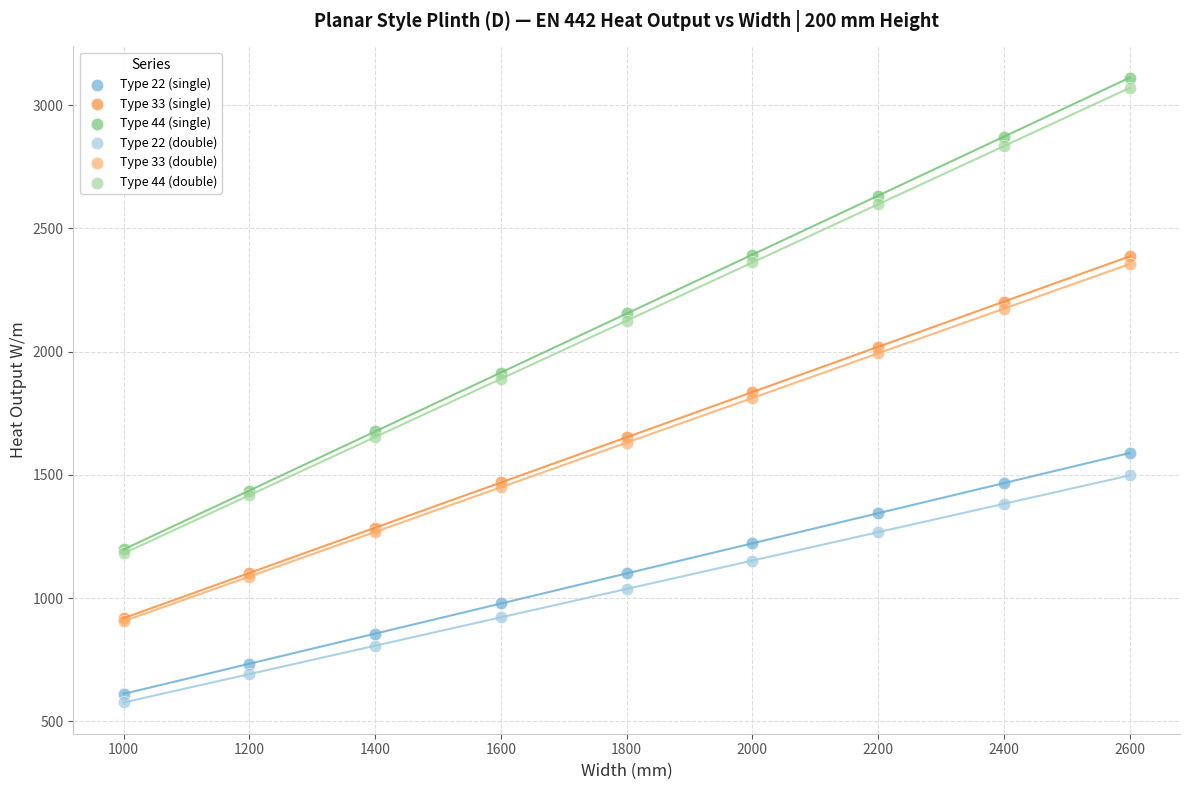

What are all the series names shown in the legend?

Type 22 (single), Type 33 (single), Type 44 (single), Type 22 (double), Type 33 (double), Type 44 (double)